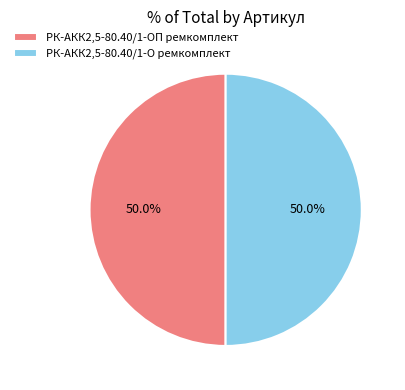

What portion of the pie excludes РК-АКК2,5-80.40/1-О ремкомплект?

50.0%